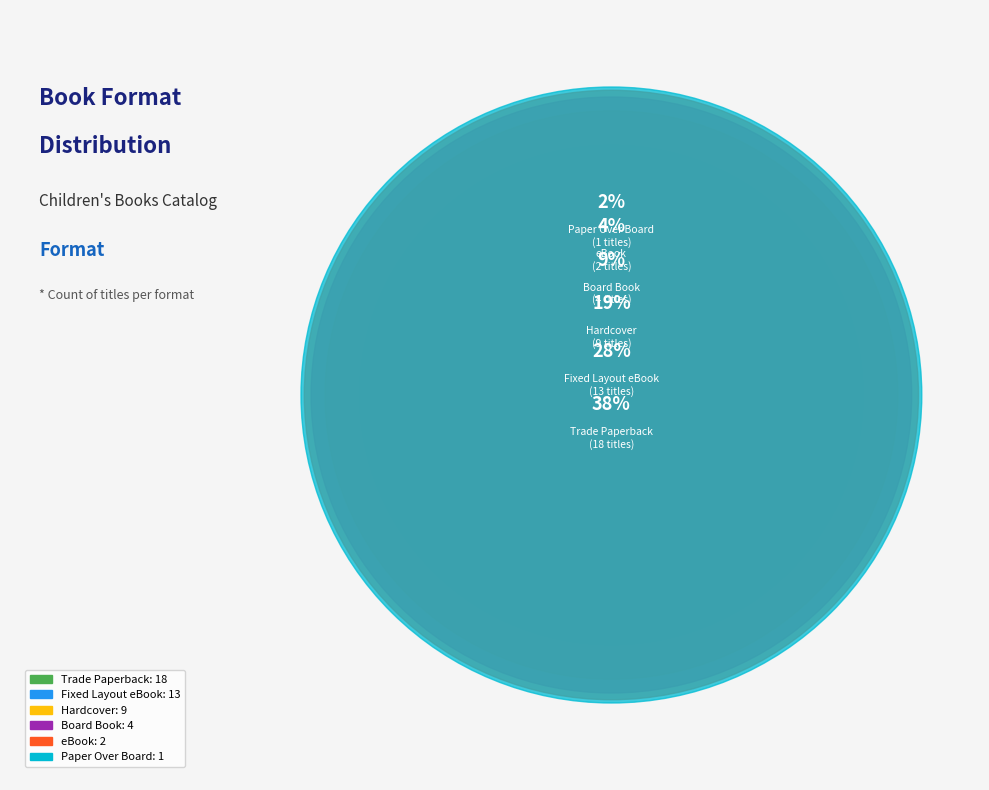

Combined, what portion of the pie is Board Book and Fixed Layout eBook?

36.2%